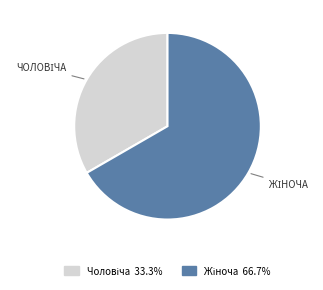

Does any single category account for the majority?

Yes